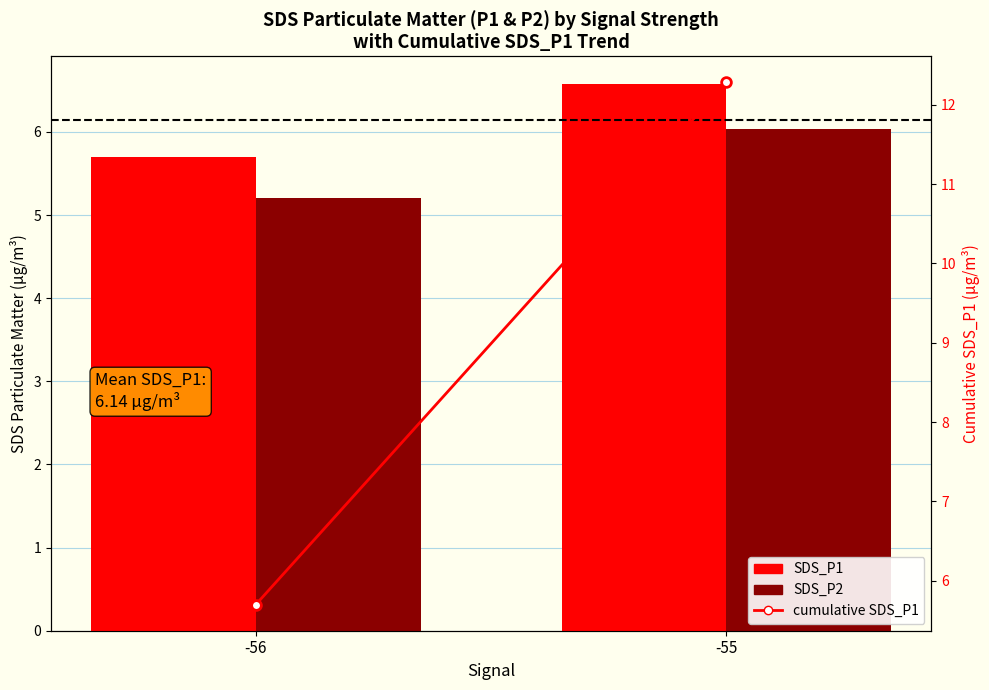

What are all the series names shown in the legend?

SDS_P1, SDS_P2, cumulative SDS_P1